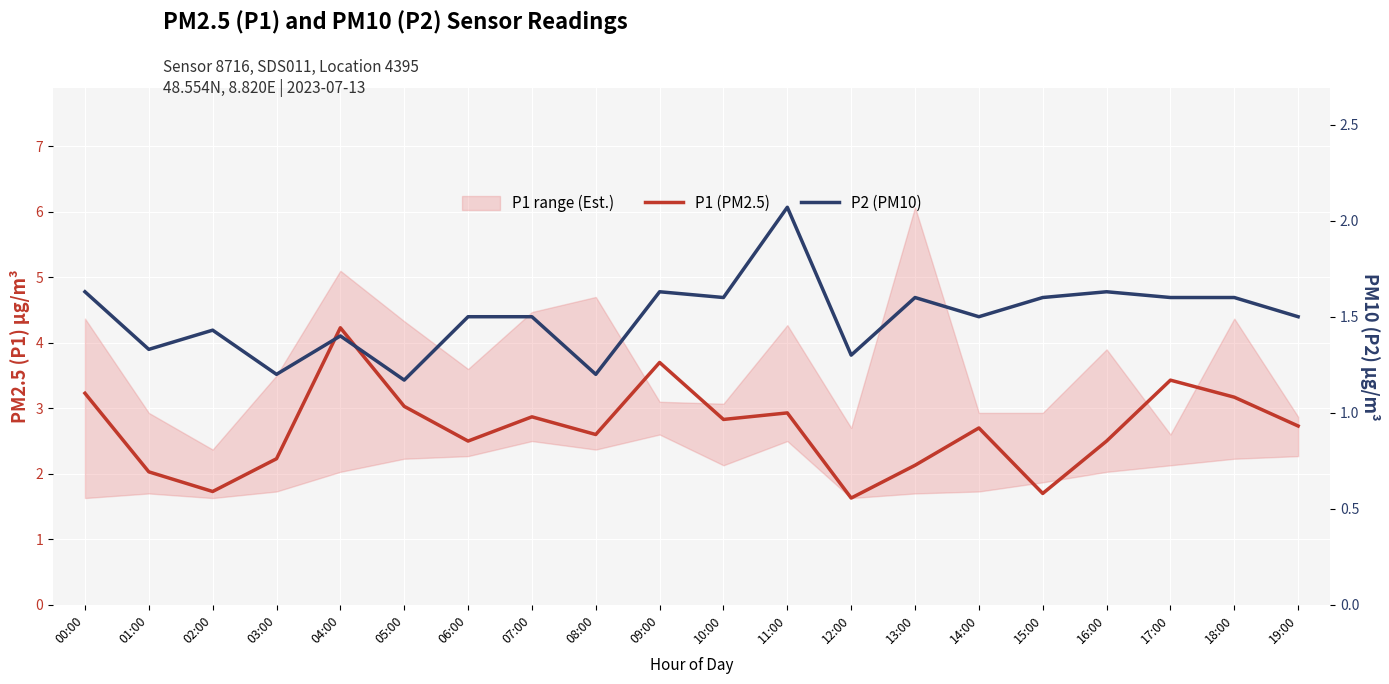

At which category does P1 (PM2.5) reach its first local peak?

04:00